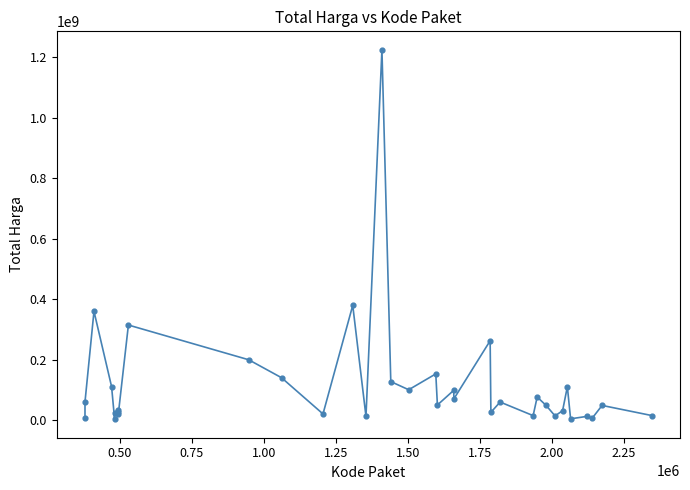

What is the difference between the maximum and minimum values?

1222286250